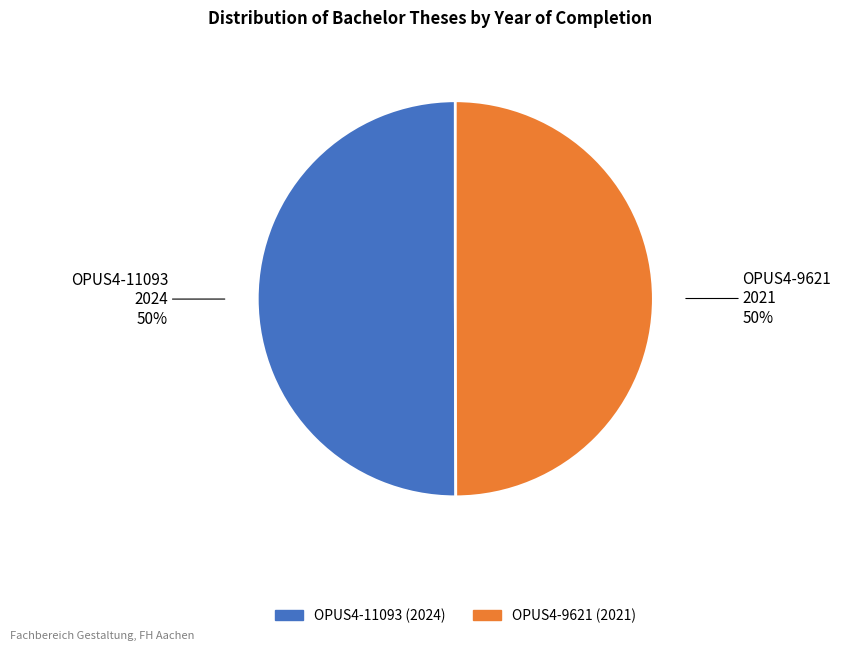

To the nearest percent, what is the average slice percentage?

50%